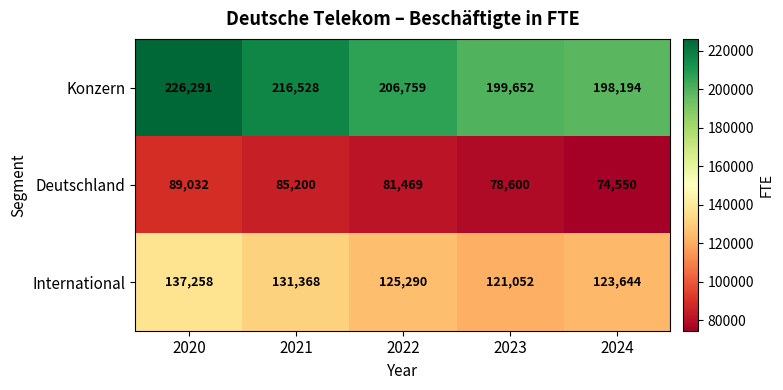

What is the sum of all Deutschland values?

408851